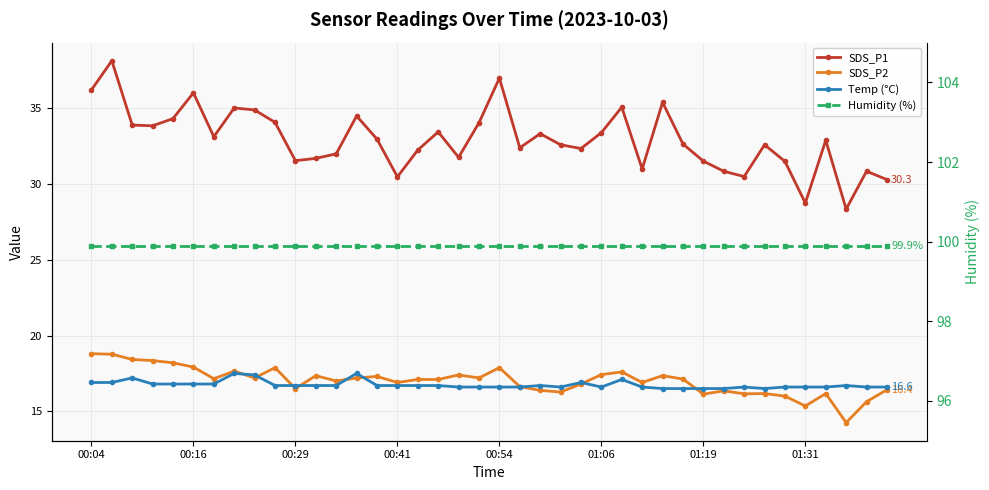

Does the chart have visible grid lines?

Yes